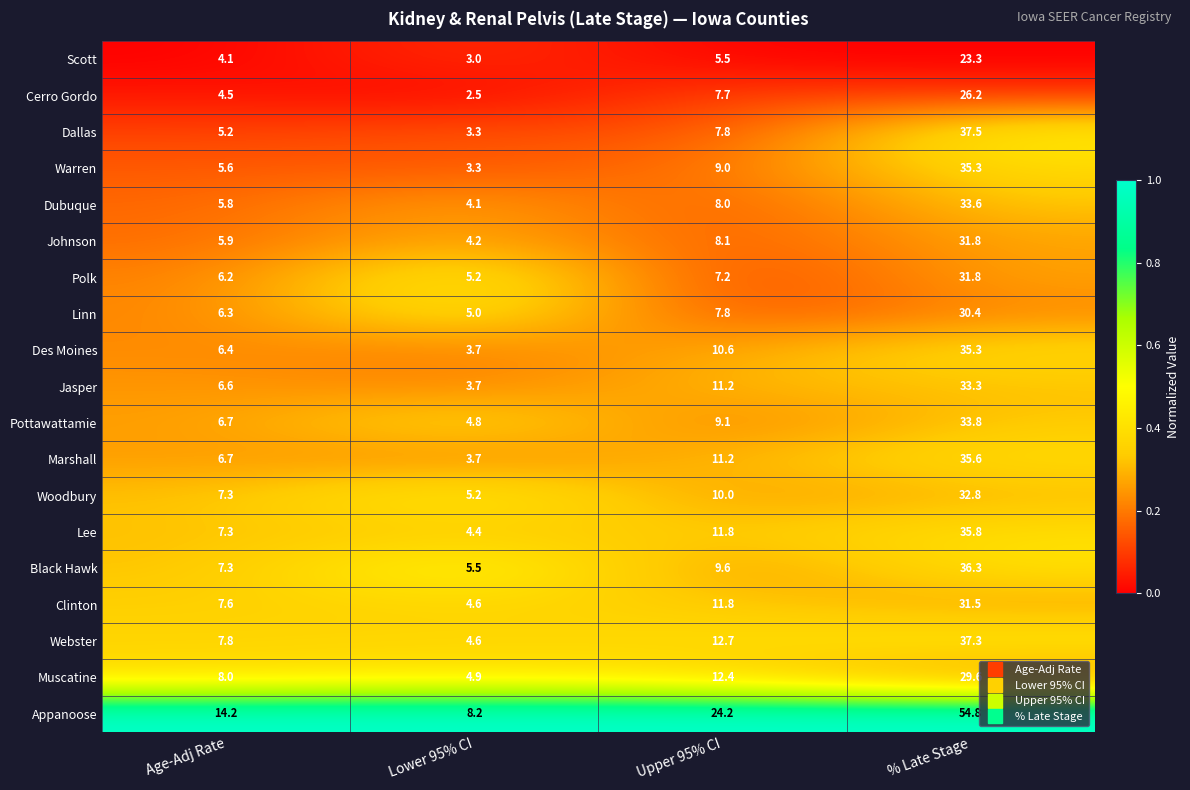

What is the difference between the maximum and second lowest values in the Dallas series?

32.3